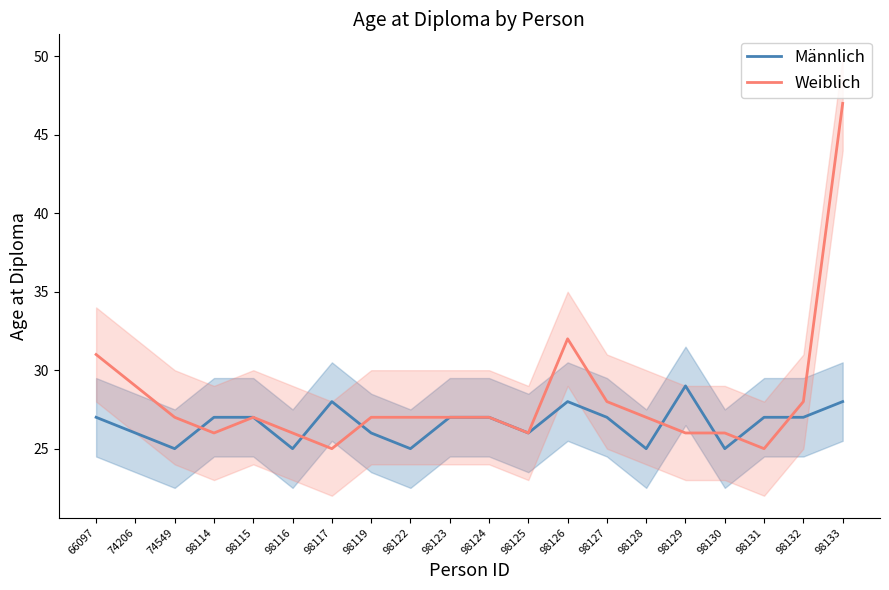

At which label does Weiblich reach its minimum?

98117